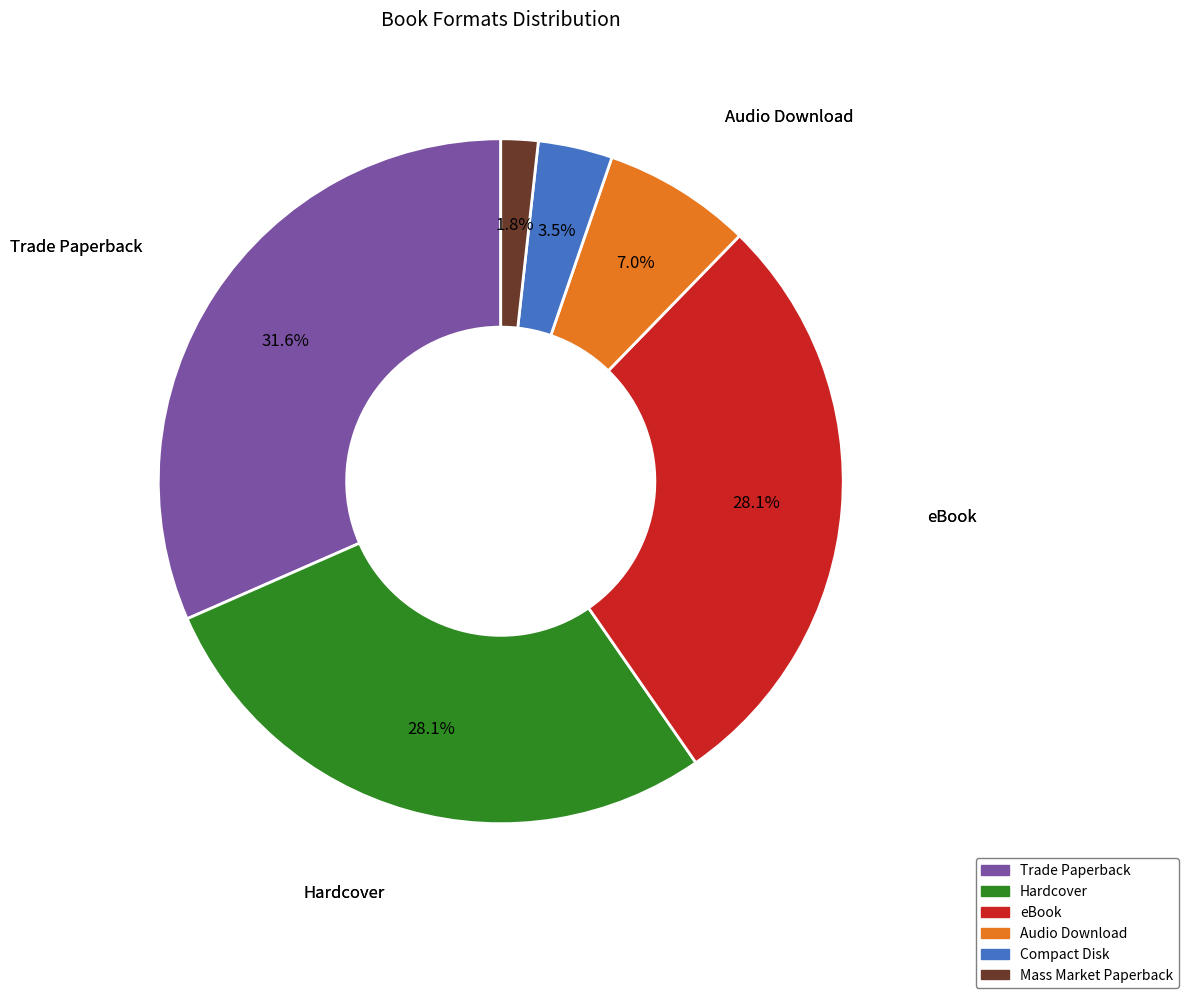

Is there any slice that represents more than half of the pie?

No